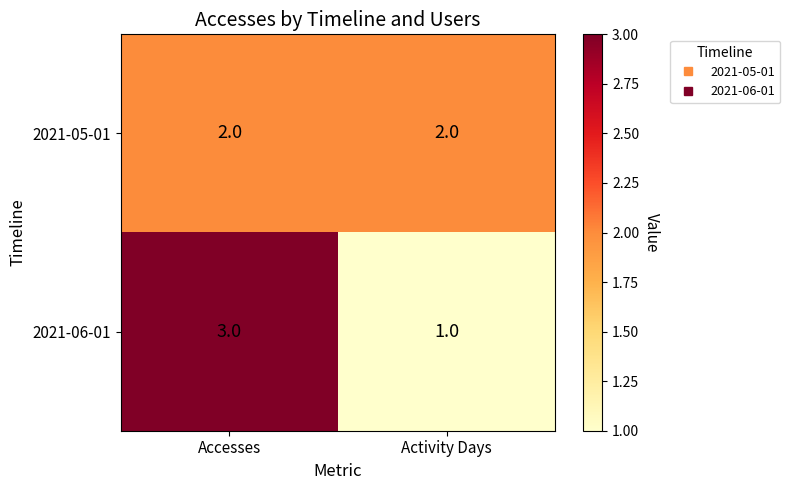

Reading left to right, what are all the values shown in this chart?

2021-05-01: 2	2
2021-06-01: 3	1